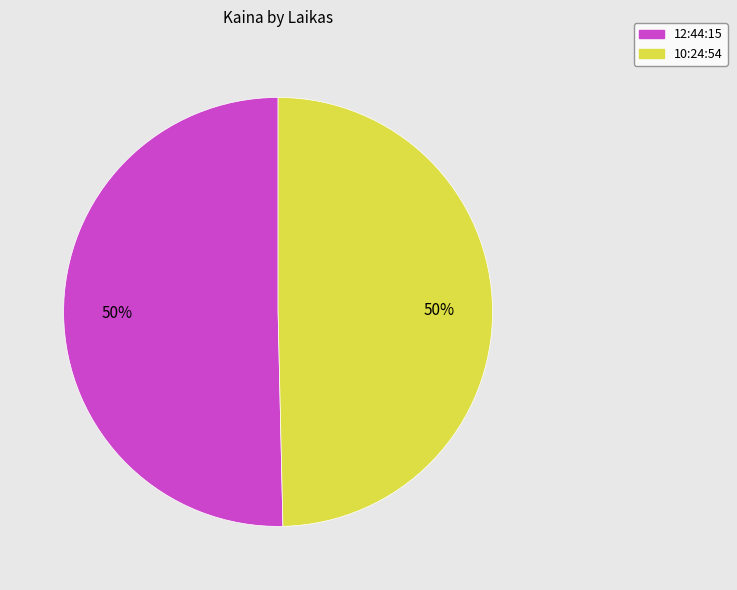

Do 10:24:54 and 12:44:15 together represent more than half of the pie?

Yes